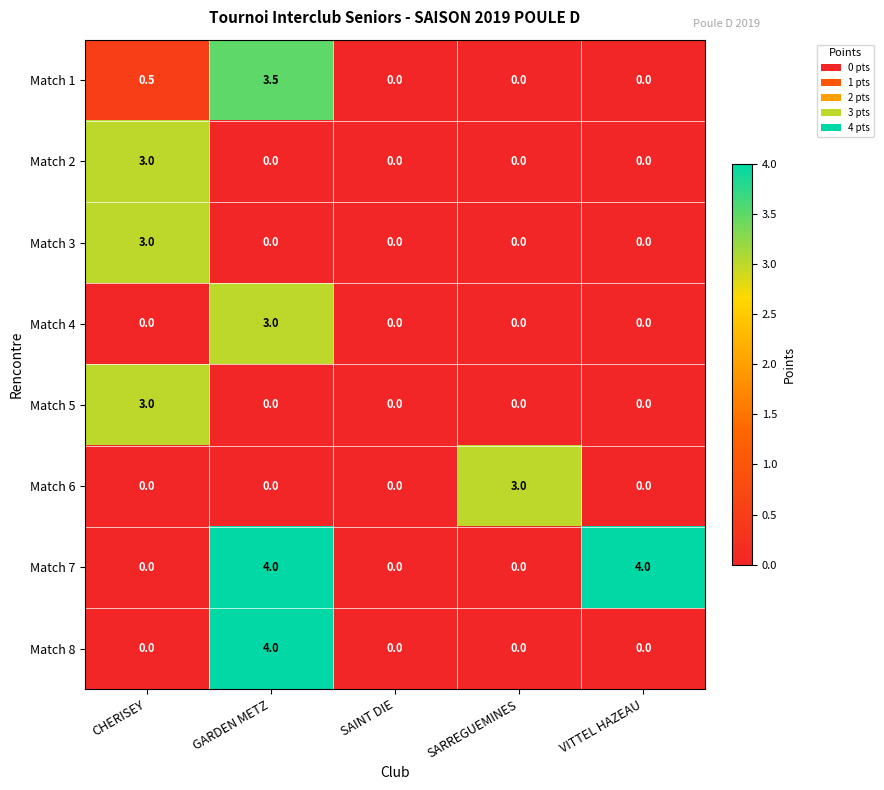

The value of Match 4 at SARREGUEMINES is 0.0. True or false?

True